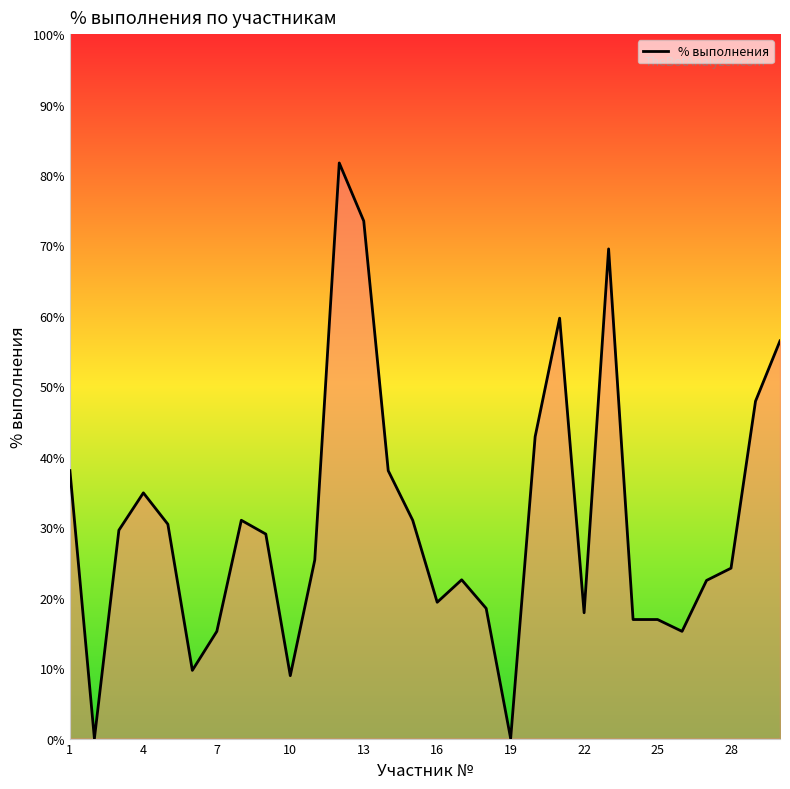

What is the maximum value shown in the chart?

81.7